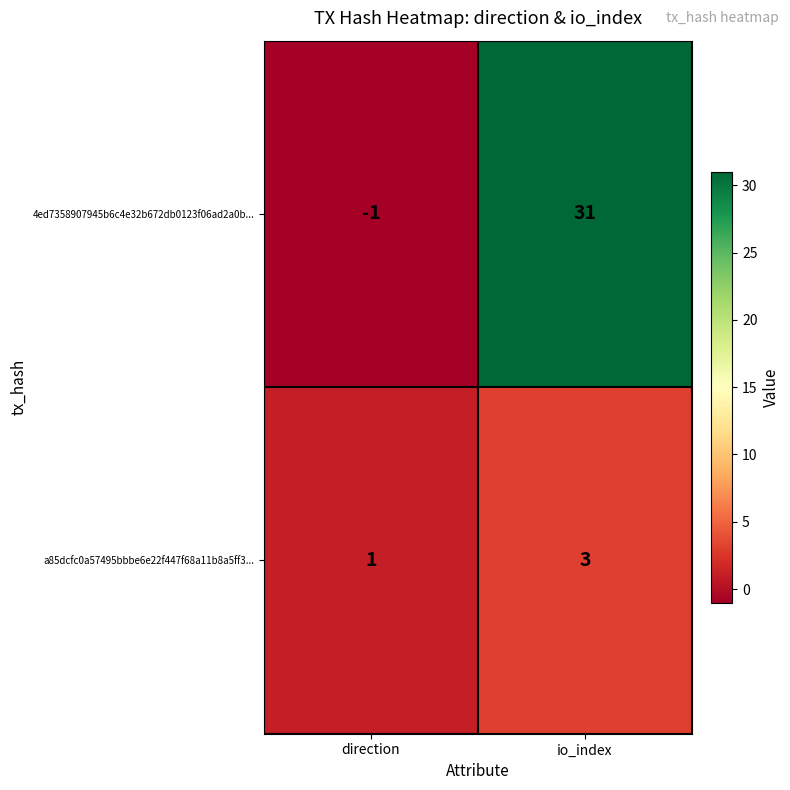

What is the spread (max minus min) of values at direction?

2